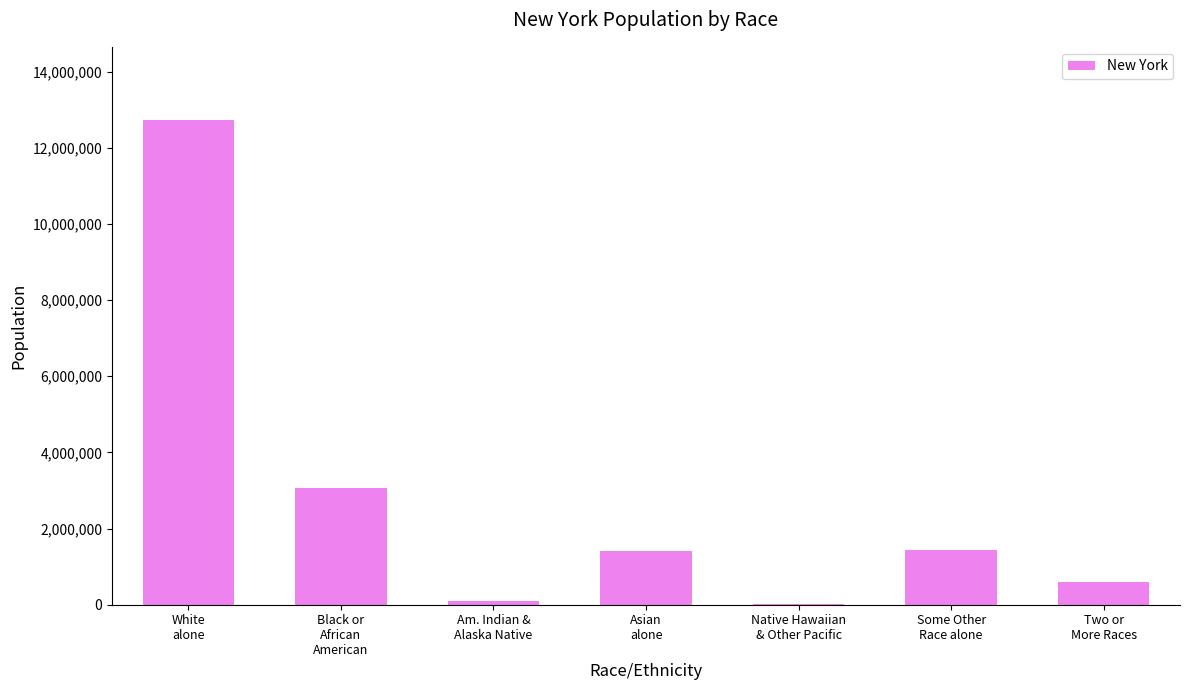

What is the average value?

2768300